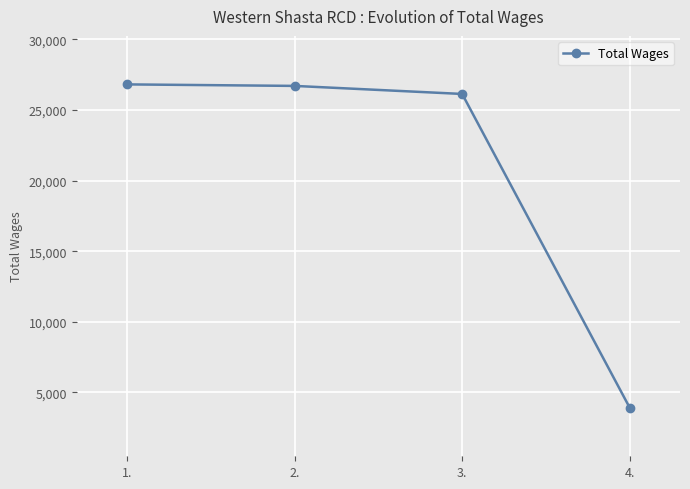

The value at 2. is 45929. True or false?

False